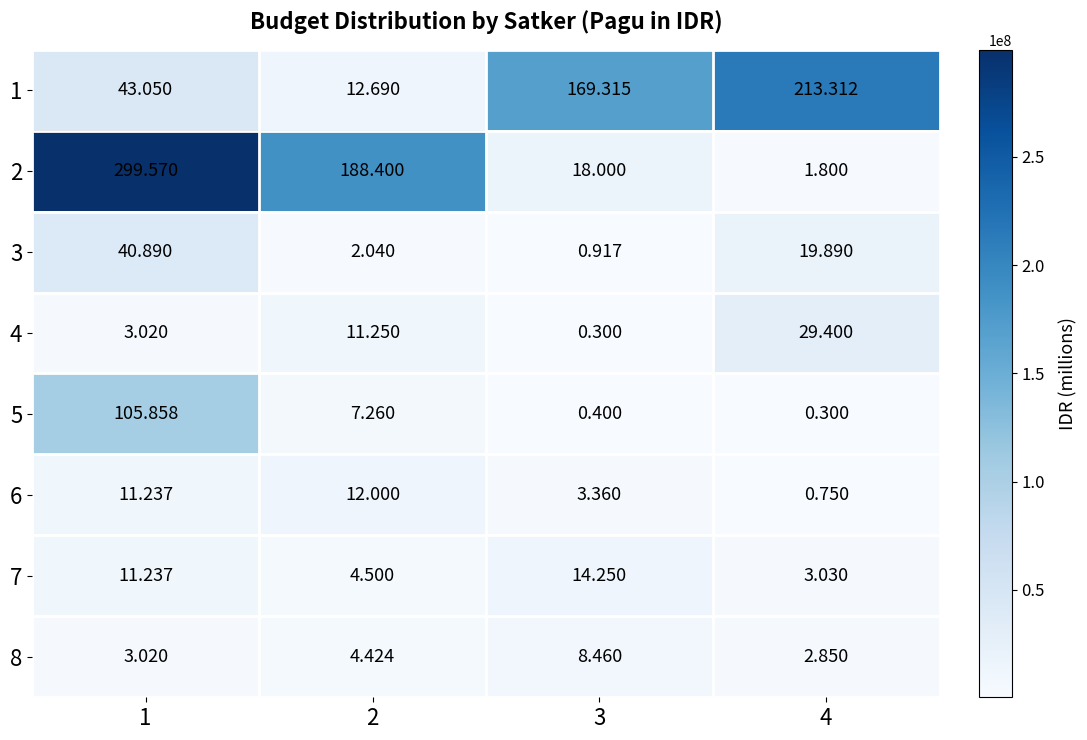

Is the value of 4 at 4 greater than the value of 5 at 3?

Yes